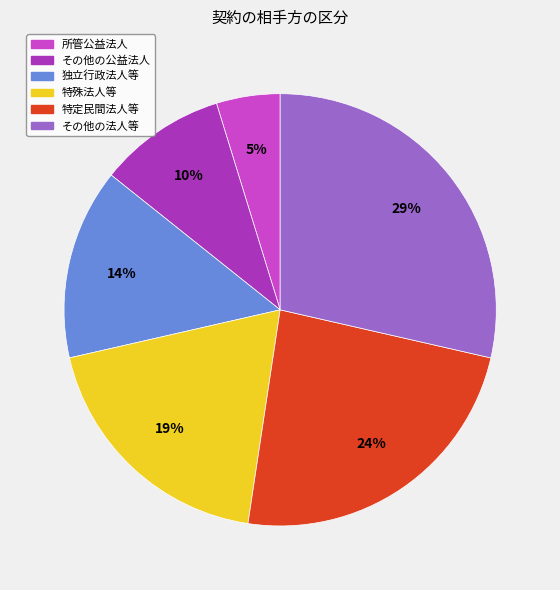

Rank the categories by value from lowest to highest.

所管公益法人, その他の公益法人, 独立行政法人等, 特殊法人等, 特定民間法人等, その他の法人等